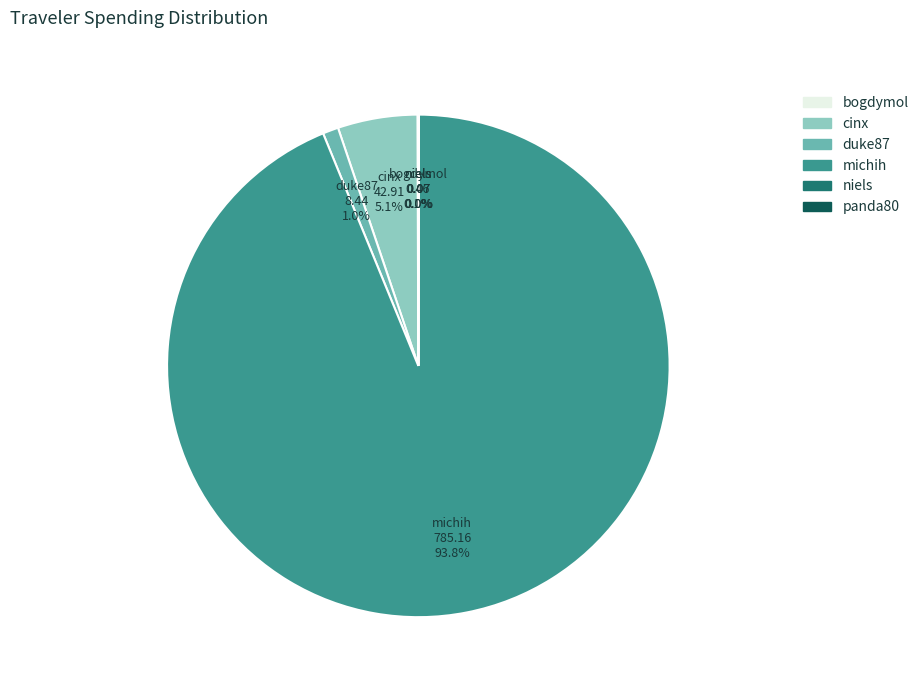

Is there any slice that represents more than half of the pie?

Yes